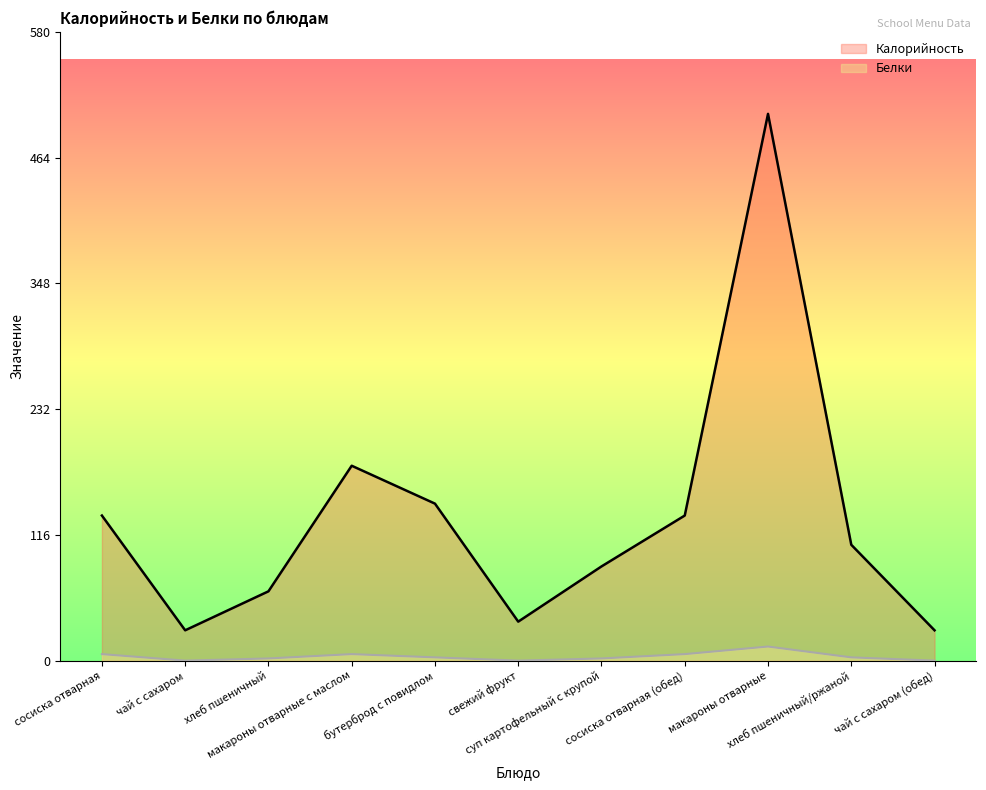

At how many categories does at least one series exceed 307?

1